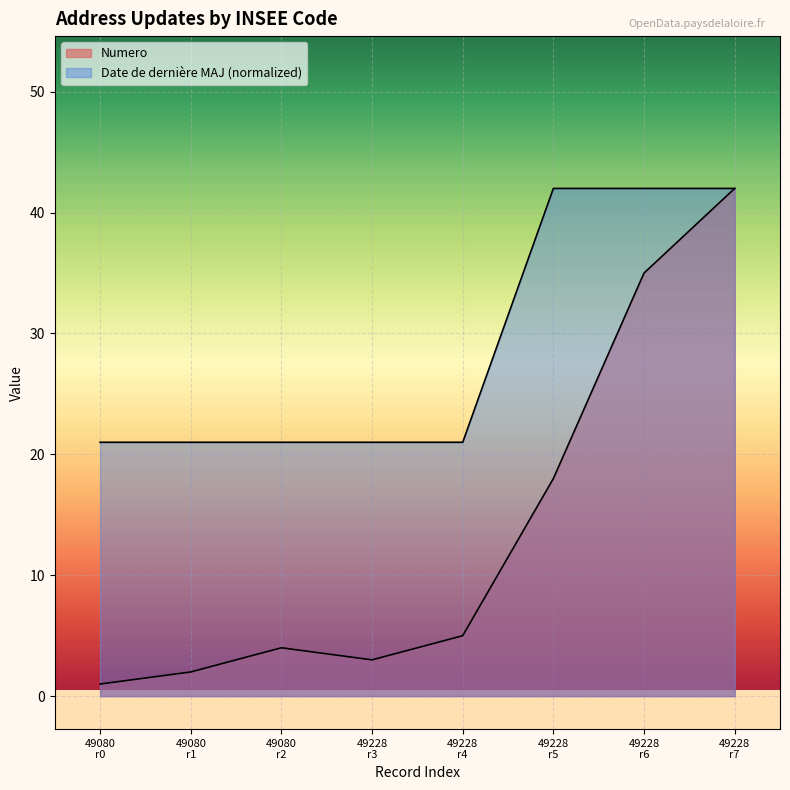

What is the minimum value for Numero?

1